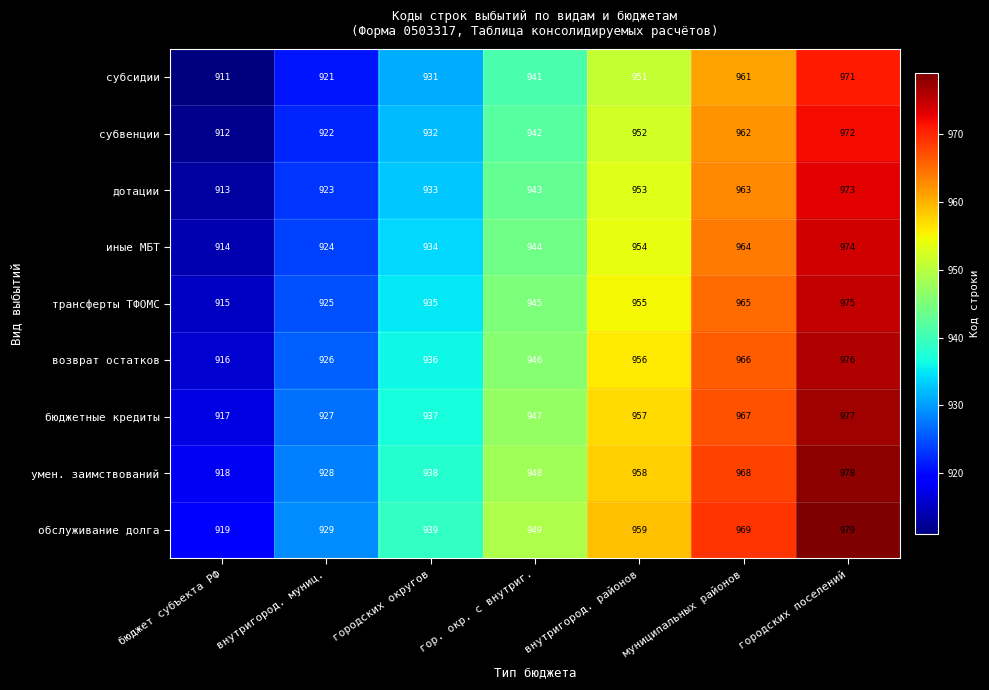

What is the spread (max minus min) of values at муниципальных районов?

8